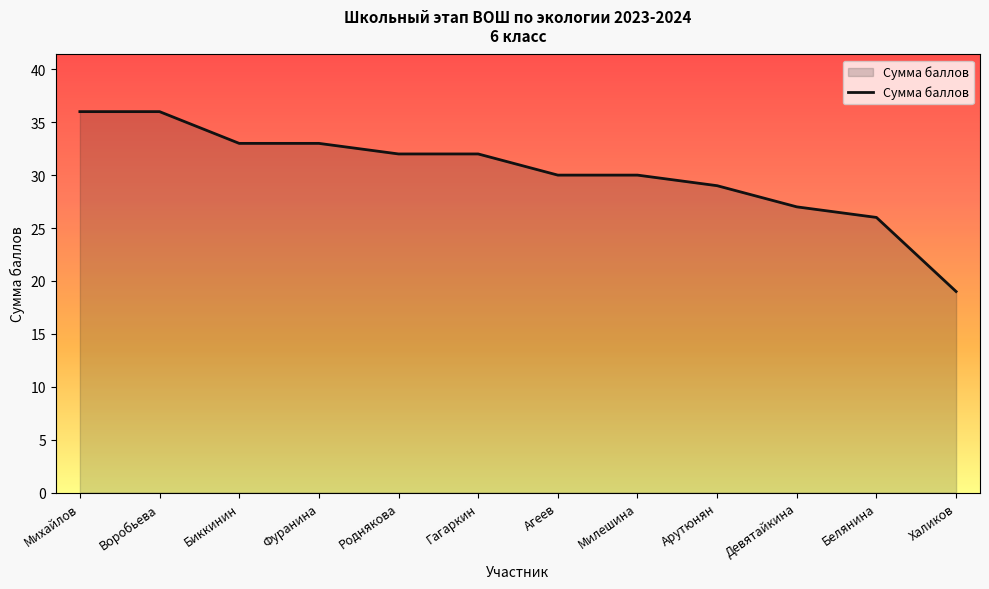

What position from the right is Халиков?

1